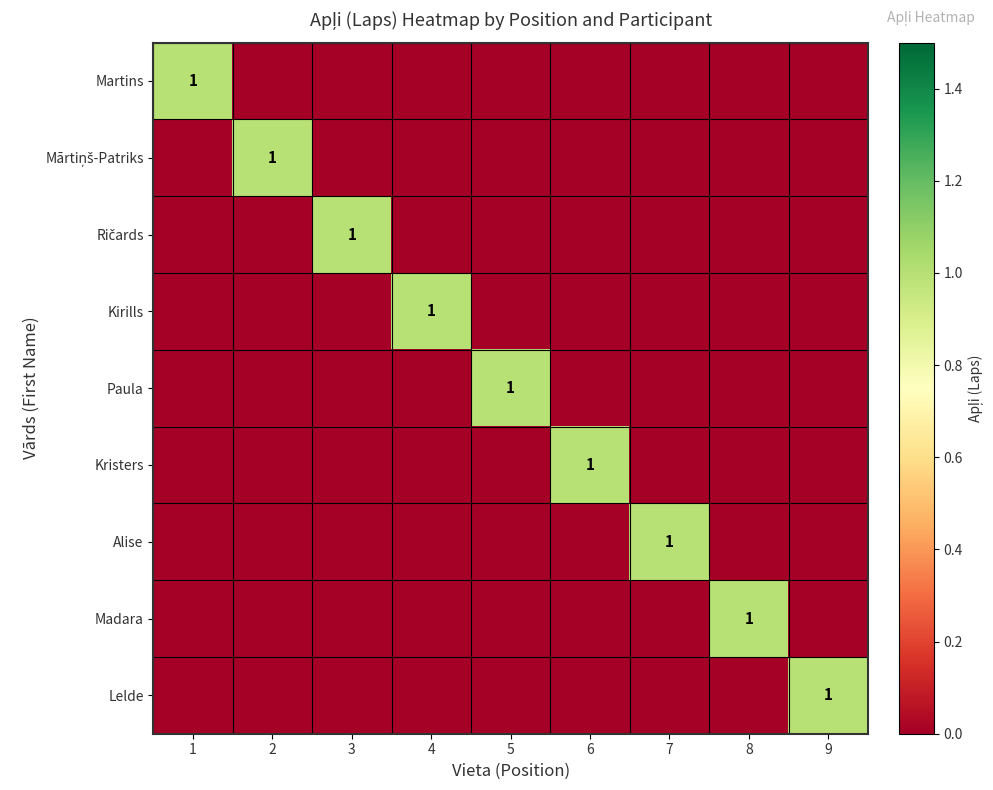

Rank the series at 2 from lowest to highest value.

Martins, Ričards, Kirills, Paula, Kristers, Alise, Madara, Lelde, Mārtiņš-Patriks